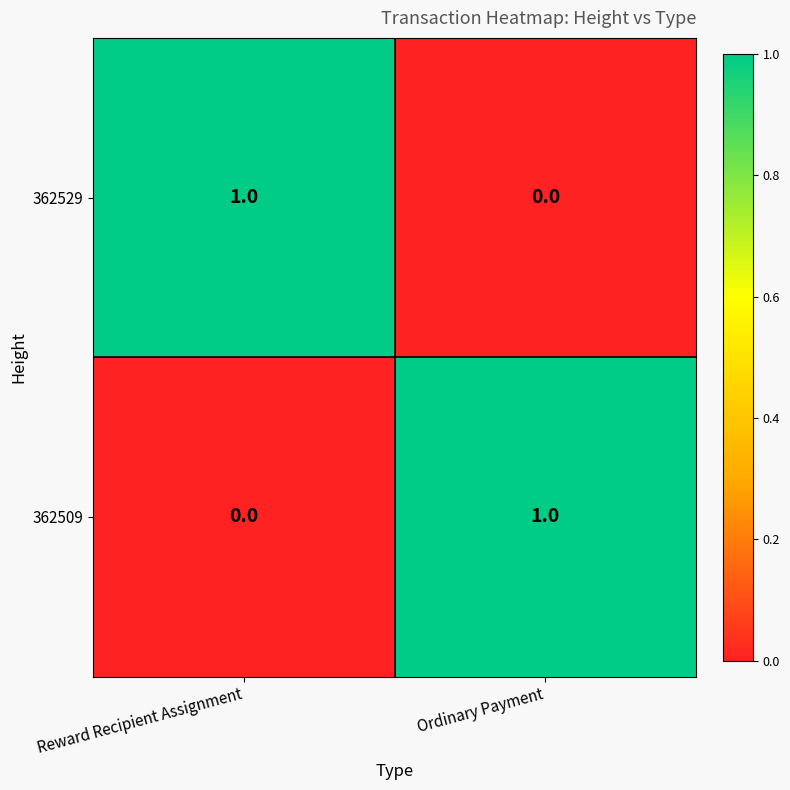

Is the value of 362529 at Ordinary Payment greater than the value of 362509 at Ordinary Payment?

No